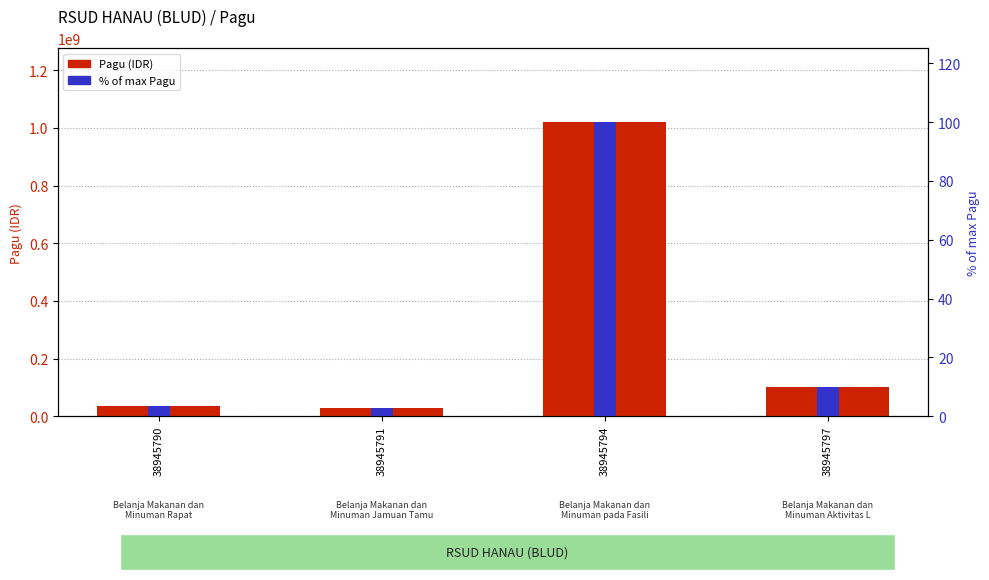

What is the value of the % of max Pagu bar at the 4th from the left?

9.8